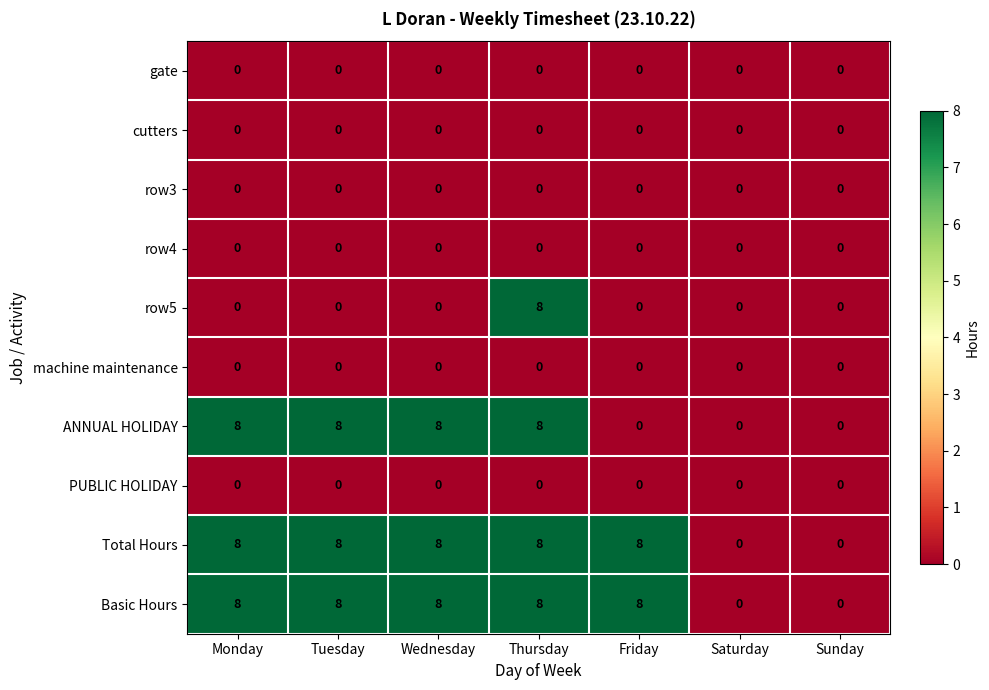

True or false: Total Hours has a value of 3 at Tuesday.

False